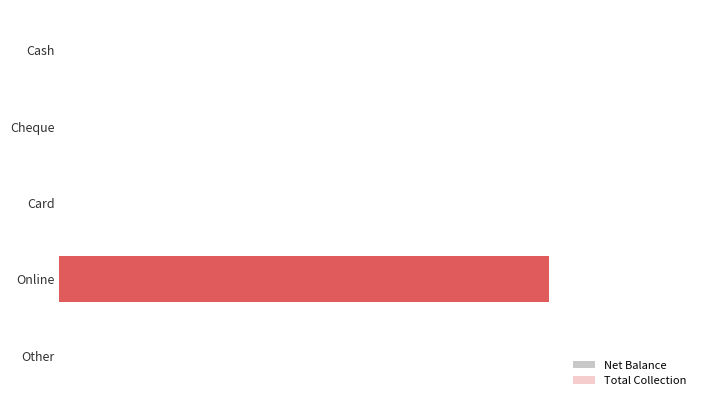

How many groups of bars are there?

5